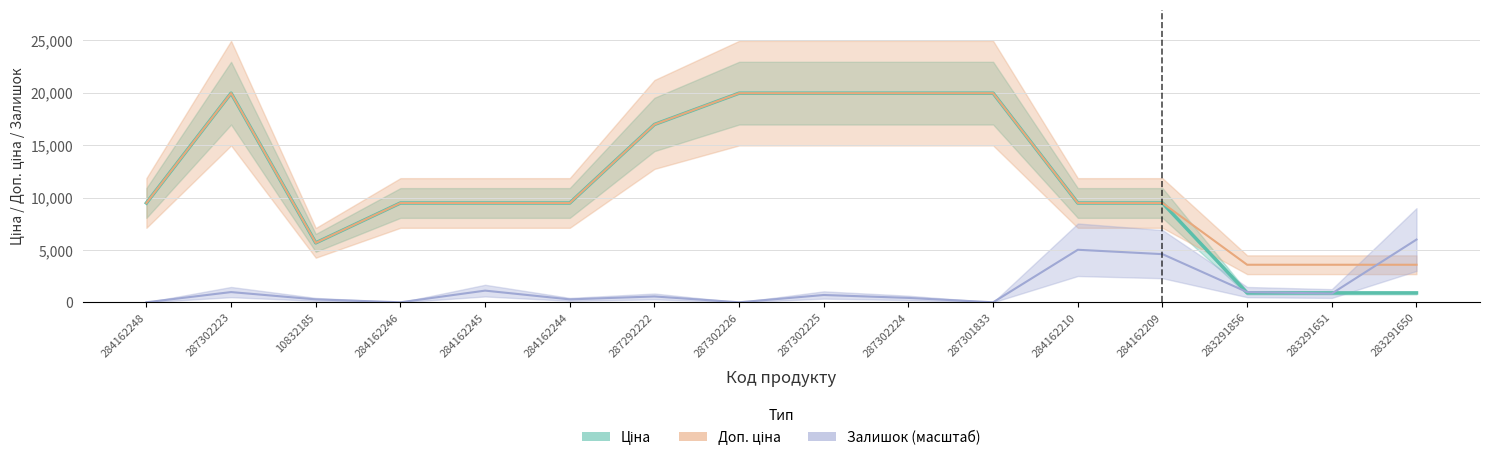

Rank the categories by Ціна value from highest to lowest.

287302223, 287302226, 287302225, 287302224, 287301833, 287292222, 284162248, 284162246, 284162245, 284162244, 284162210, 284162209, 10832185, 283291856, 283291651, 283291650